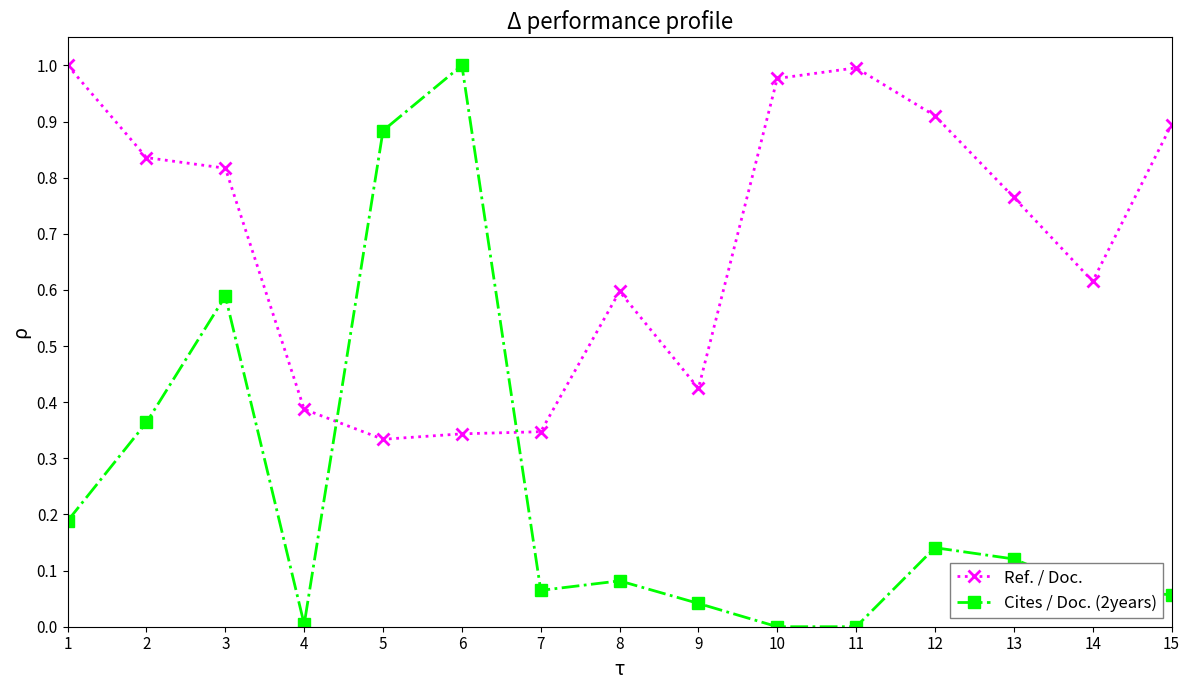

What are all the series names shown in the legend?

Ref. / Doc., Cites / Doc. (2years)